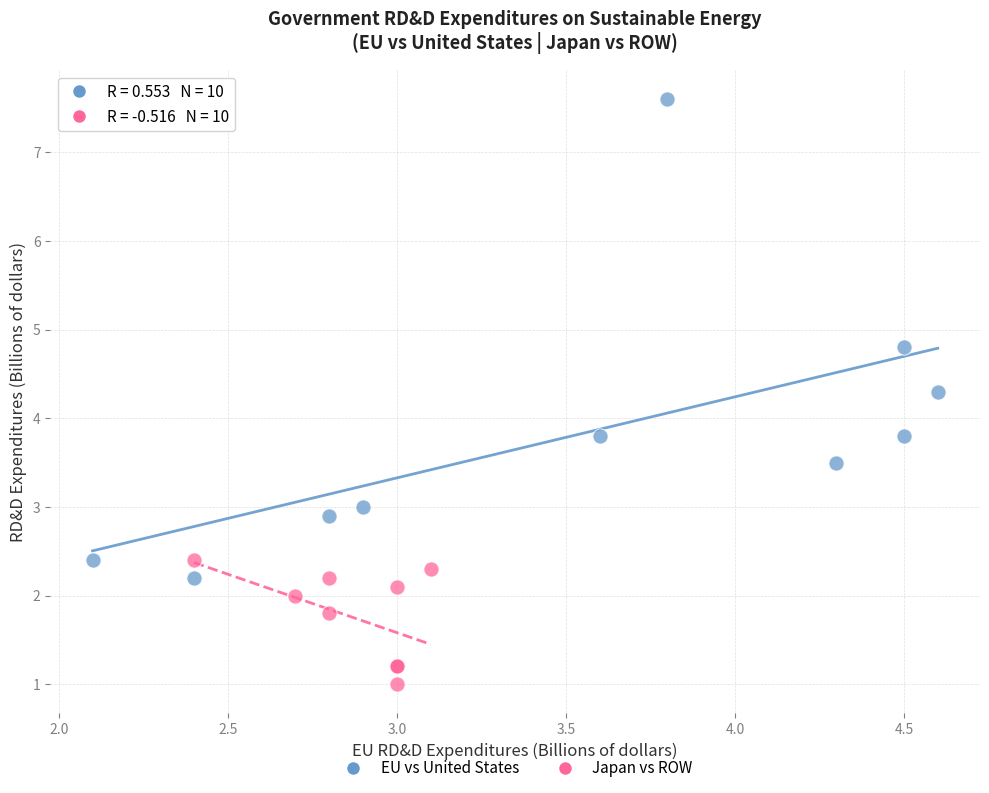

Which series has the widest spread of Y values?

EU vs United States